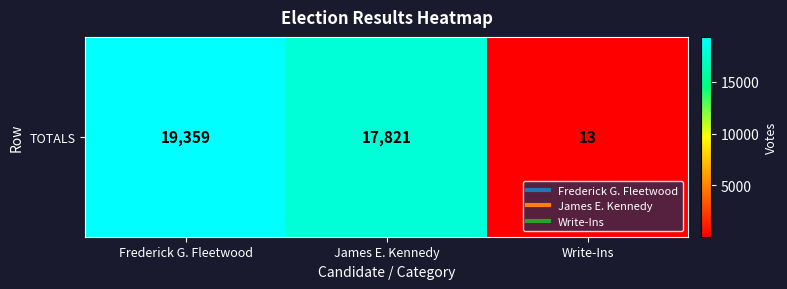

Rank the categories by value from highest to lowest.

Frederick G. Fleetwood, James E. Kennedy, Write-Ins